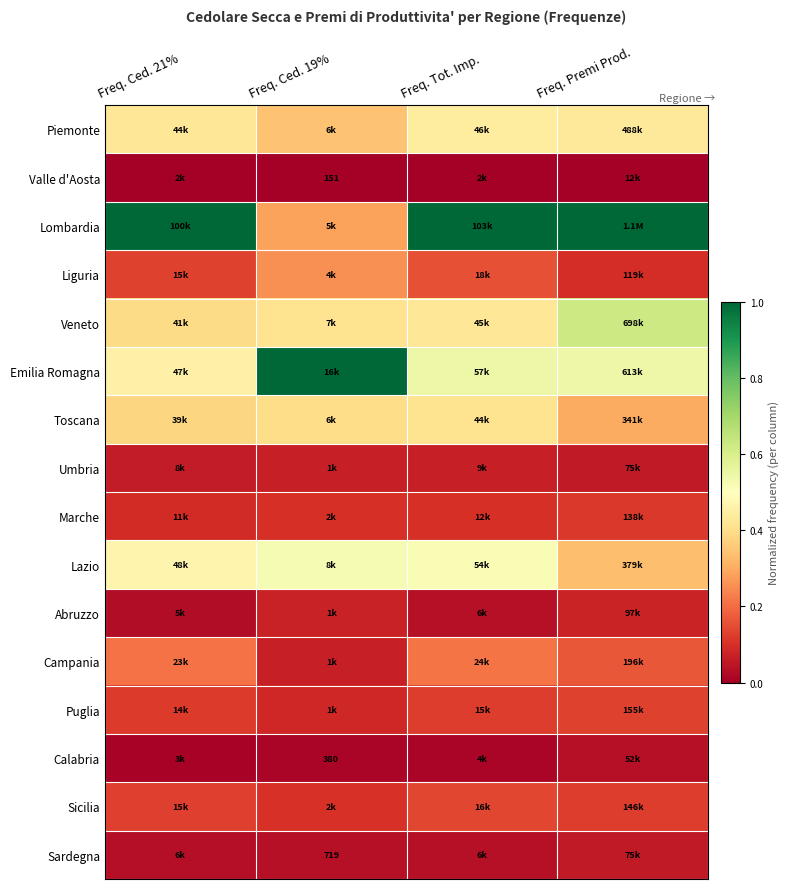

Which has a higher value, Freq. Ced. 19% or Freq. Tot. Imp.?

Freq. Tot. Imp.